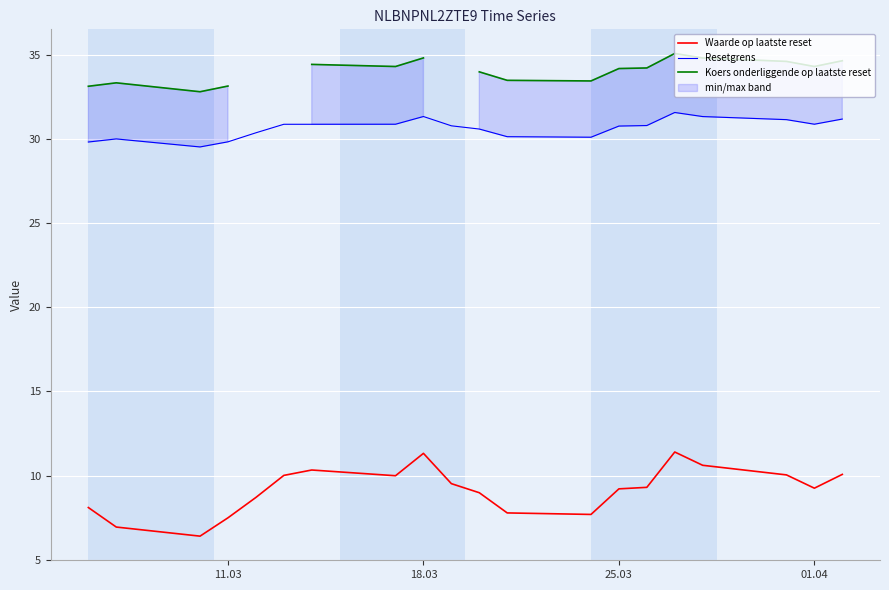

How many interior local peaks does the Waarde op laatste reset series have?

3